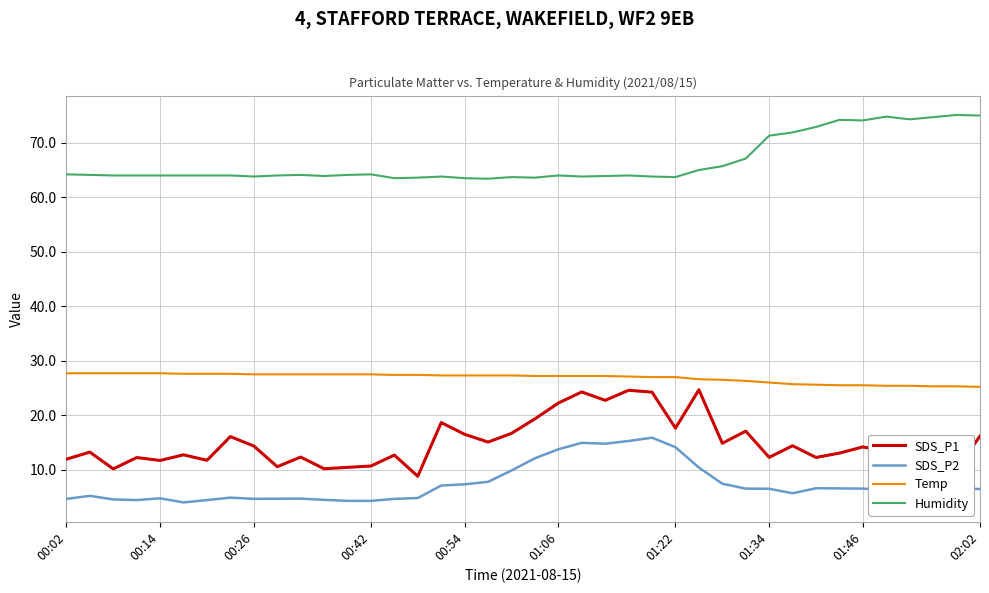

At how many categories does at least one series exceed 16?

40